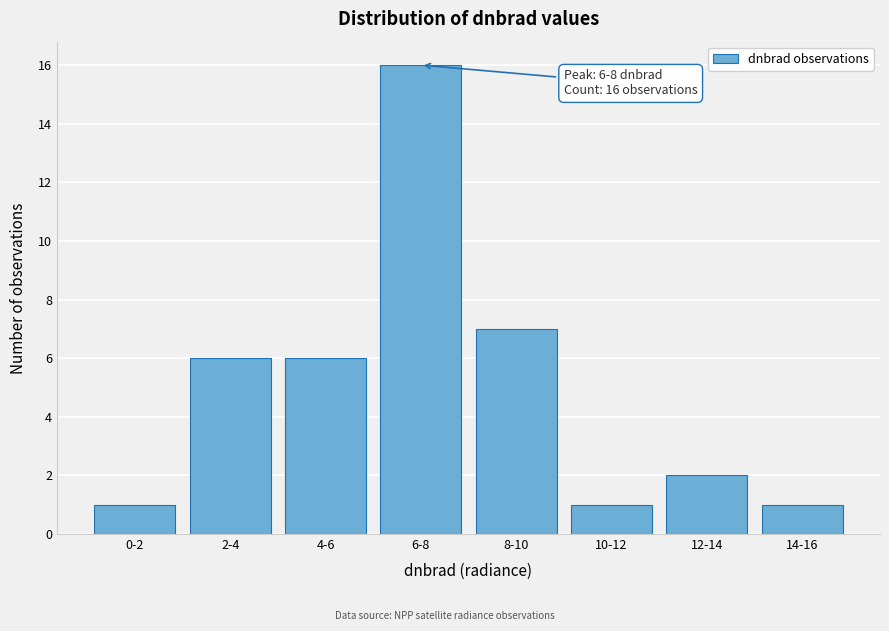

Reading right to left, what are all the values shown in this chart?

14-16=1	12-14=2	10-12=1	8-10=7	6-8=16	4-6=6	2-4=6	0-2=1